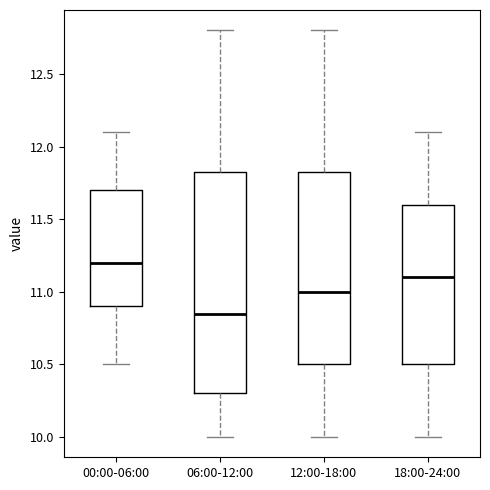

Which box is the tallest, from its lower edge to its upper edge?

06:00-12:00